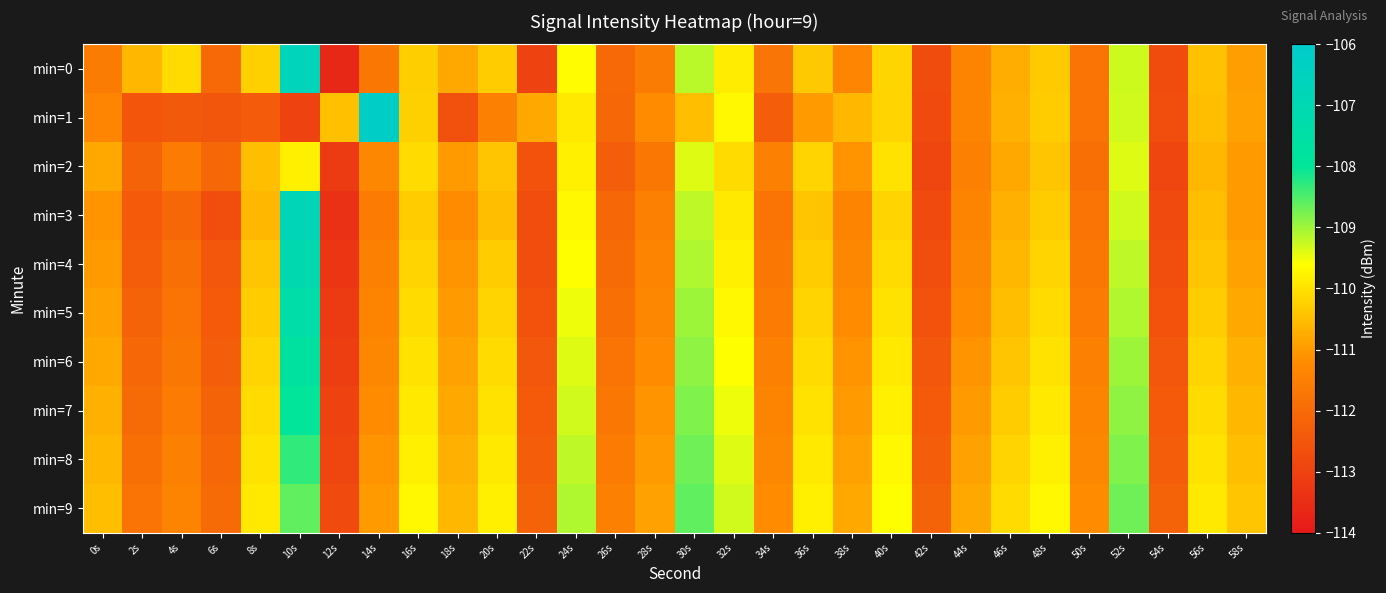

At 38s, list the series in order from smallest to largest.

min=3, min=0, min=4, min=5, min=2, min=6, min=7, min=8, min=9, min=1